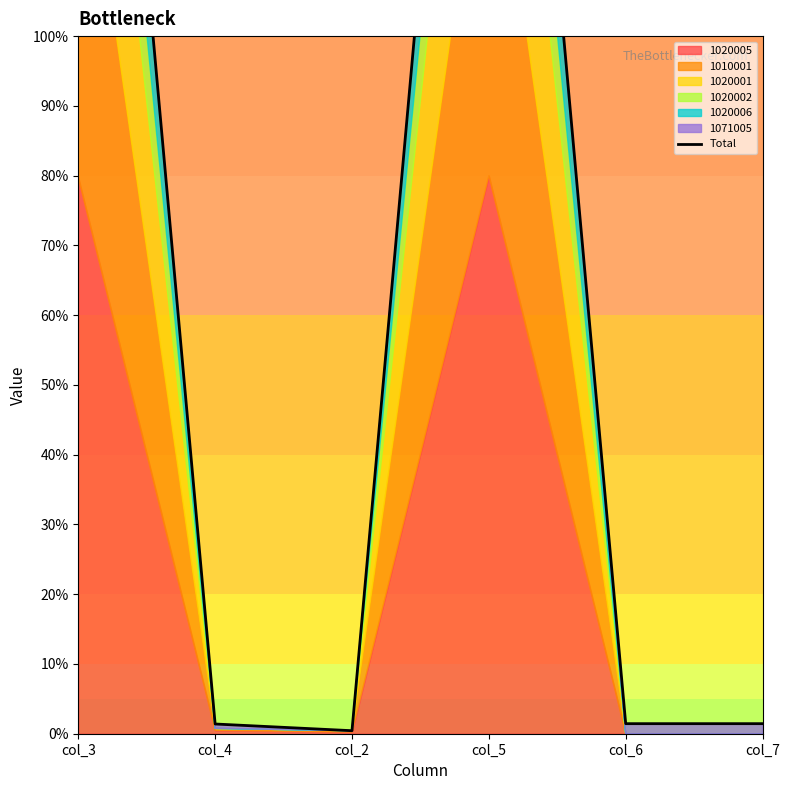

How many points are lower than both their immediate neighbors (excluding endpoints)?

1